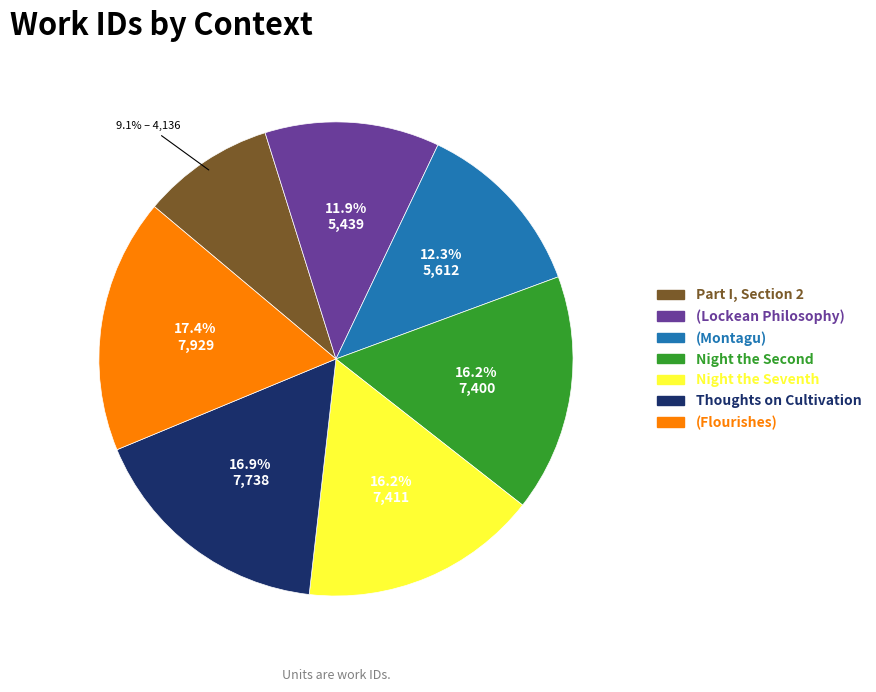

To the nearest percent, what is the average slice percentage?

14%